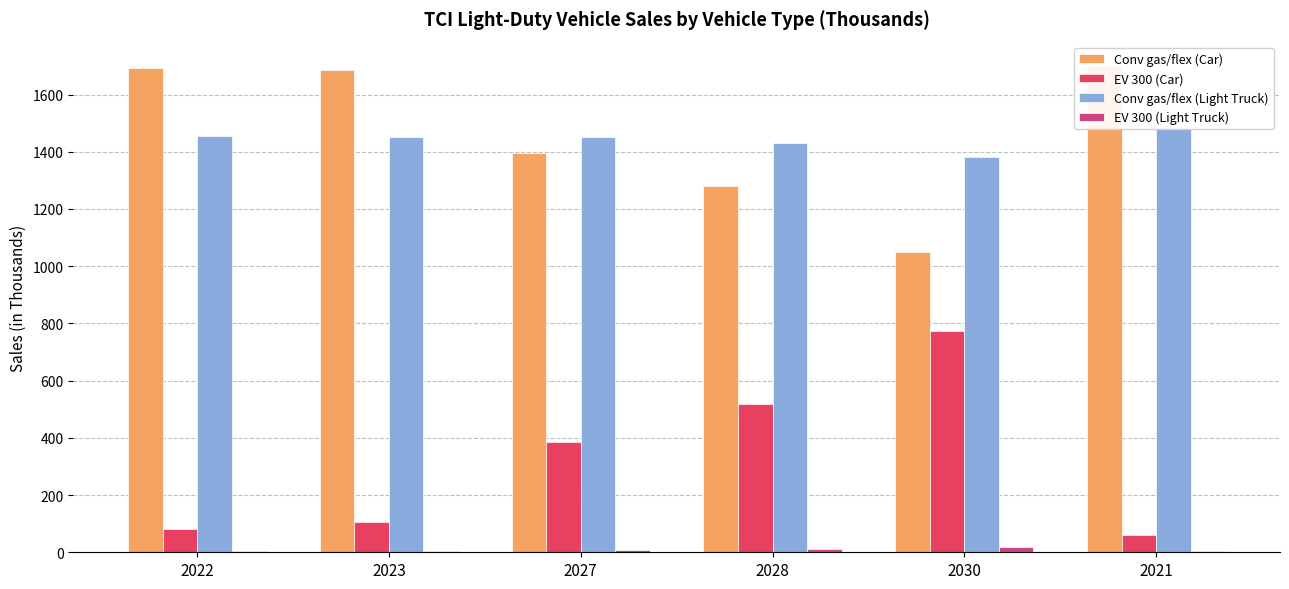

How many bars are there in each group?

4